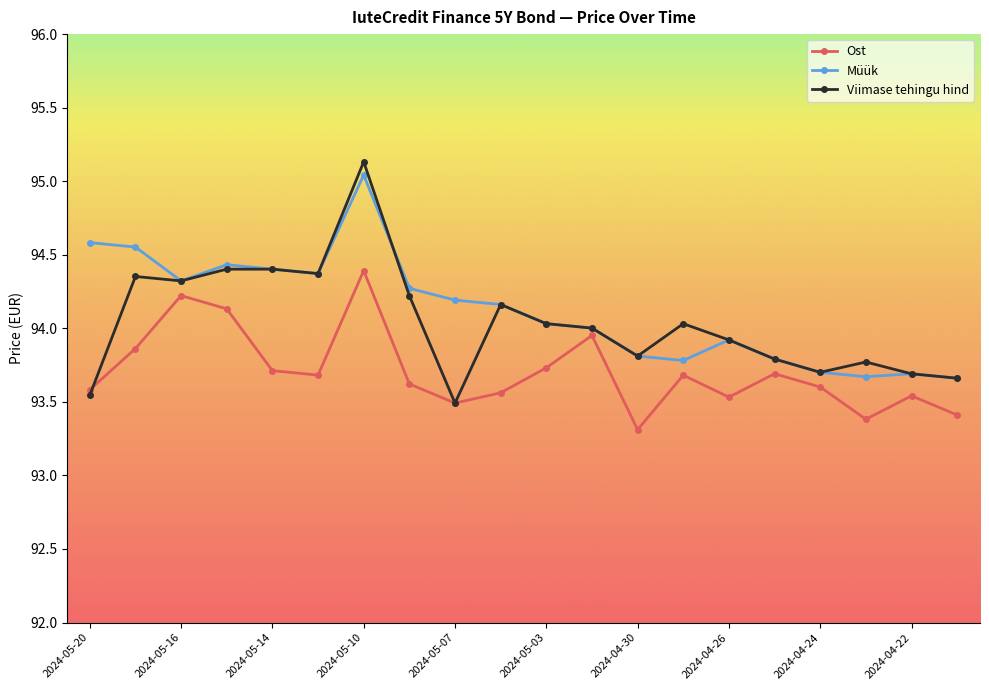

What is the value of the Müük point at the 17th from the left?

93.7